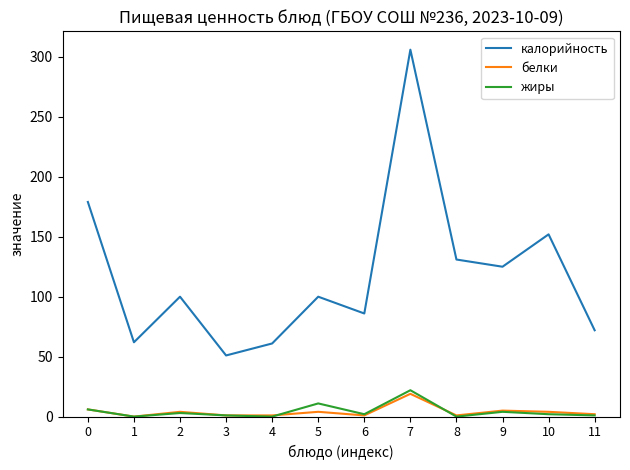

True or false: белки and калорийность cross at least once.

False